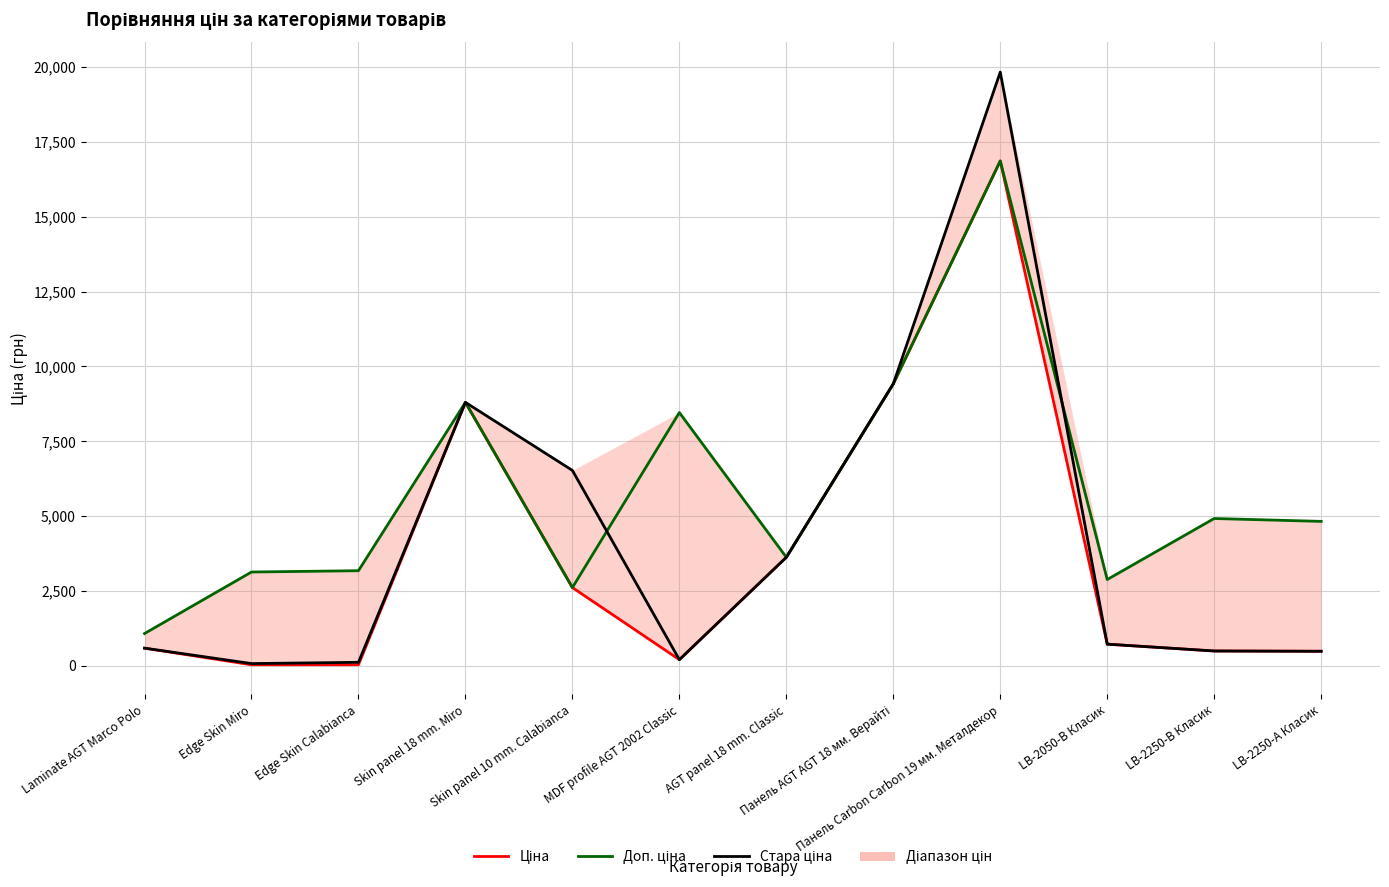

What is the difference between the maximum and minimum values in the Стара ціна series?

19759.9